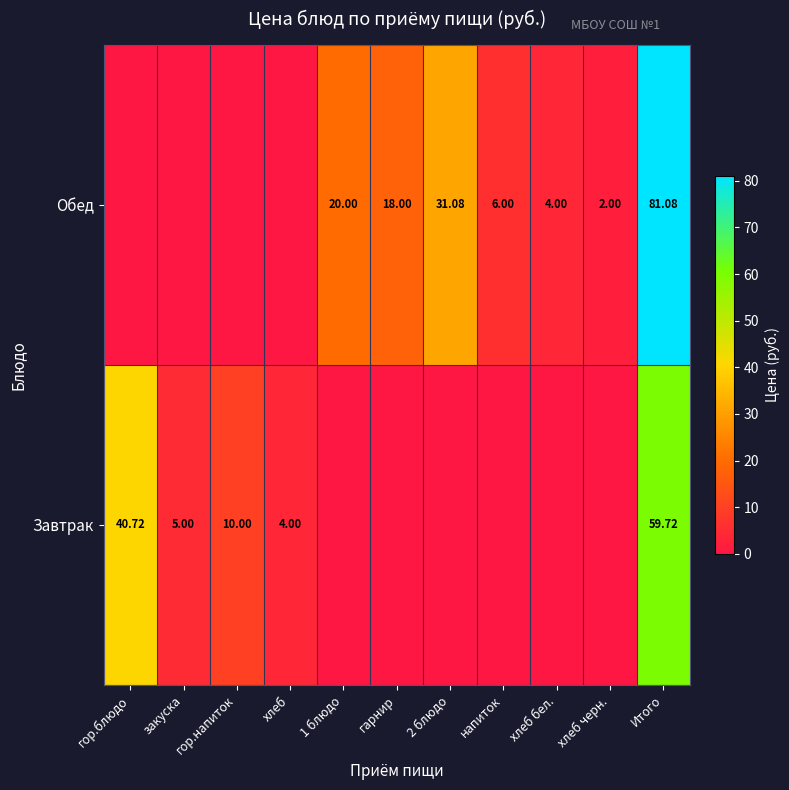

Rank the series at гор.напиток from lowest to highest value.

Обед, Завтрак